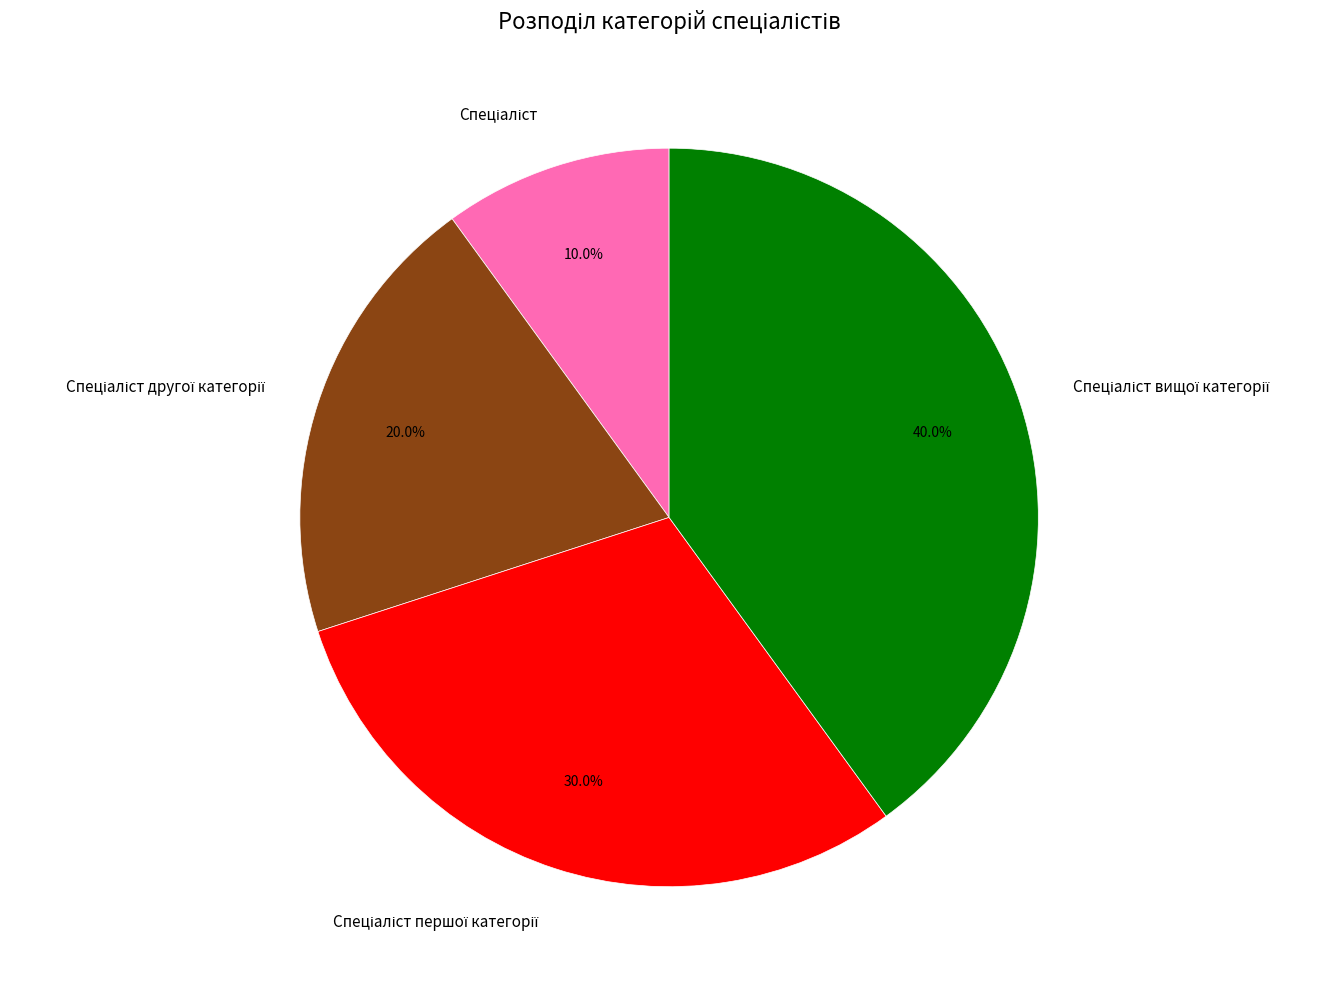

Does any single category account for the majority?

No